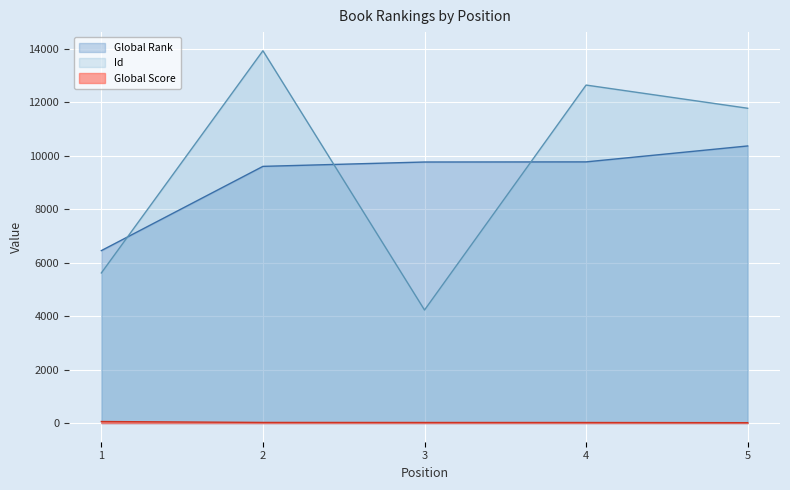

List the labels in order of Global Rank value, smallest first.

1, 2, 3, 4, 5